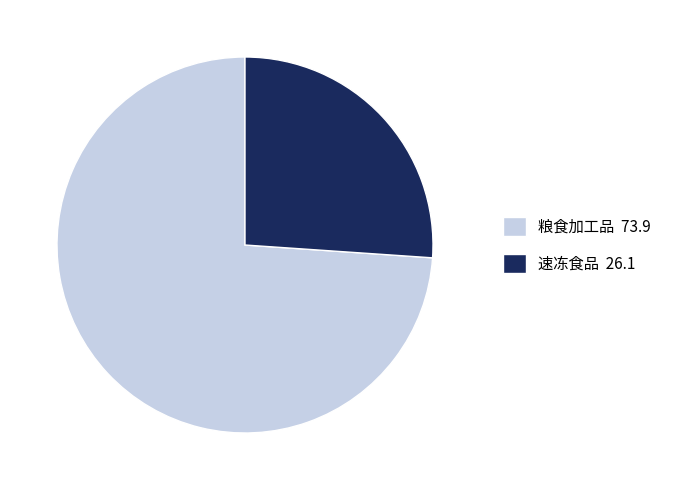

Which category accounts for the majority?

粮食加工品